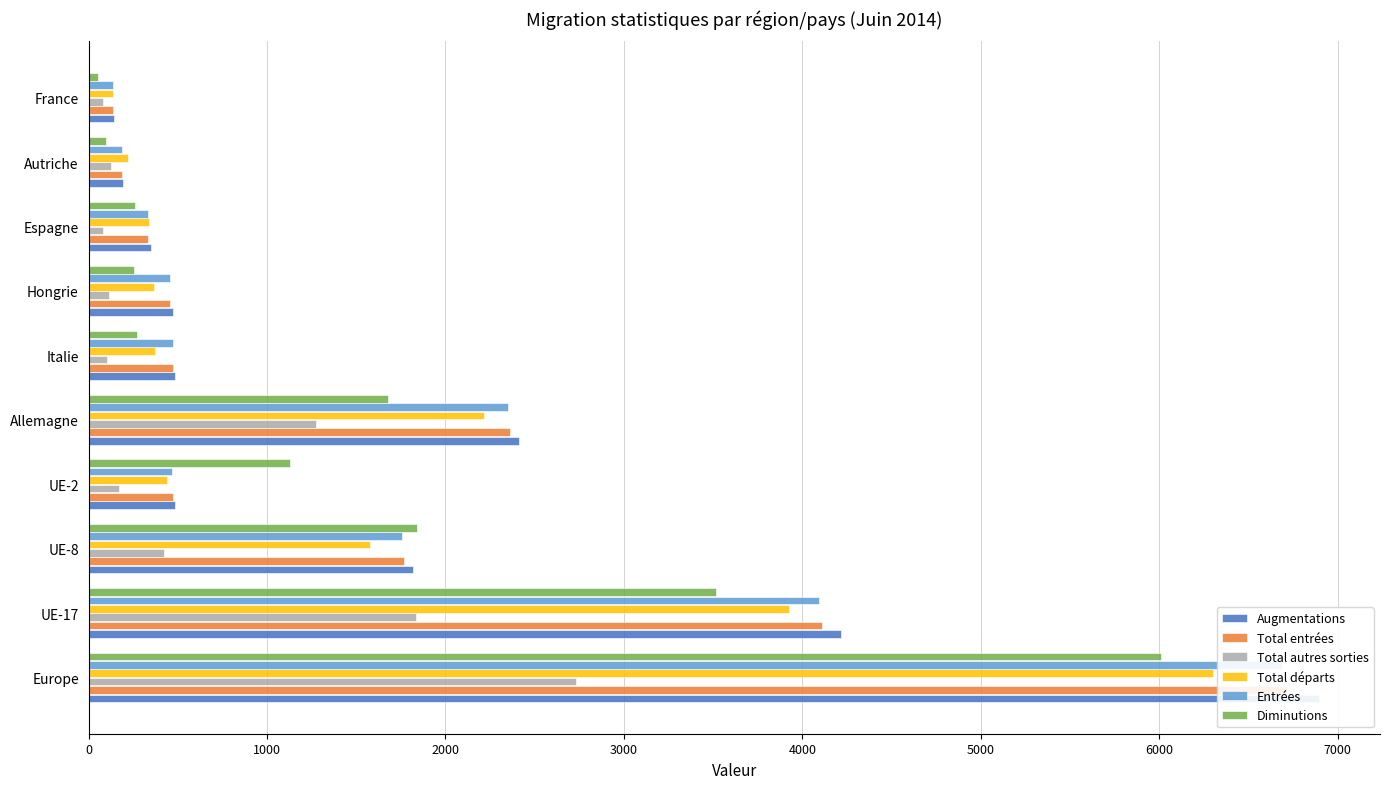

At how many categories does at least one series exceed 3422?

2